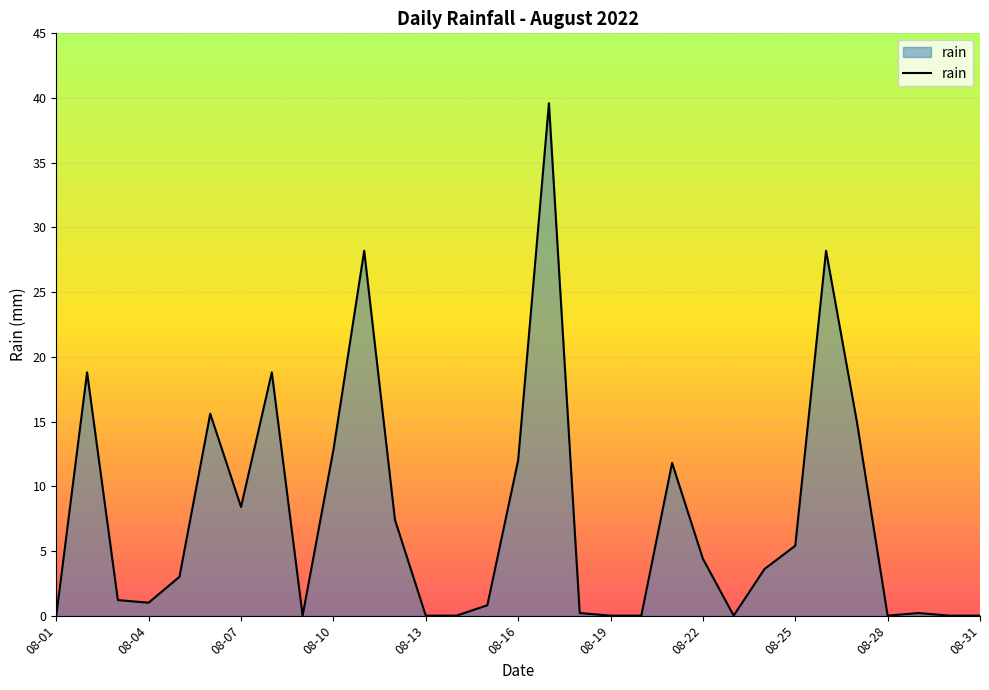

What is the difference between the maximum and minimum values?

39.6